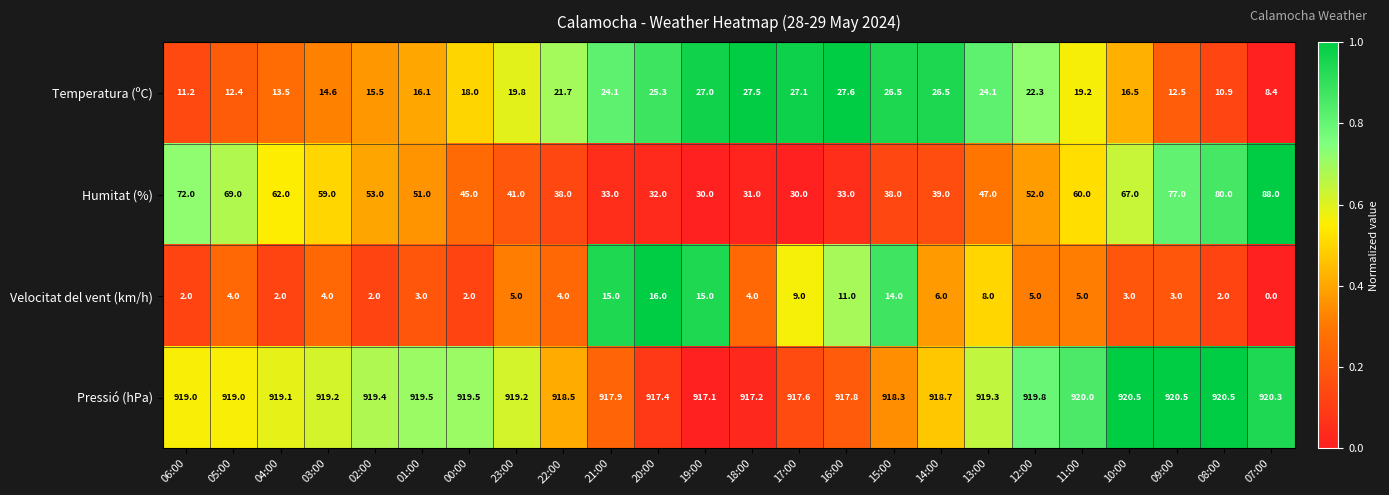

Which series has the largest range (max minus min)?

Humitat (%)